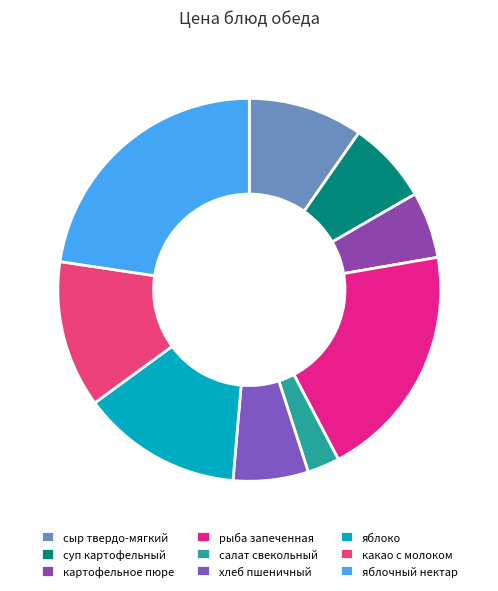

What is the smallest slice in the pie chart?

салат свекольный